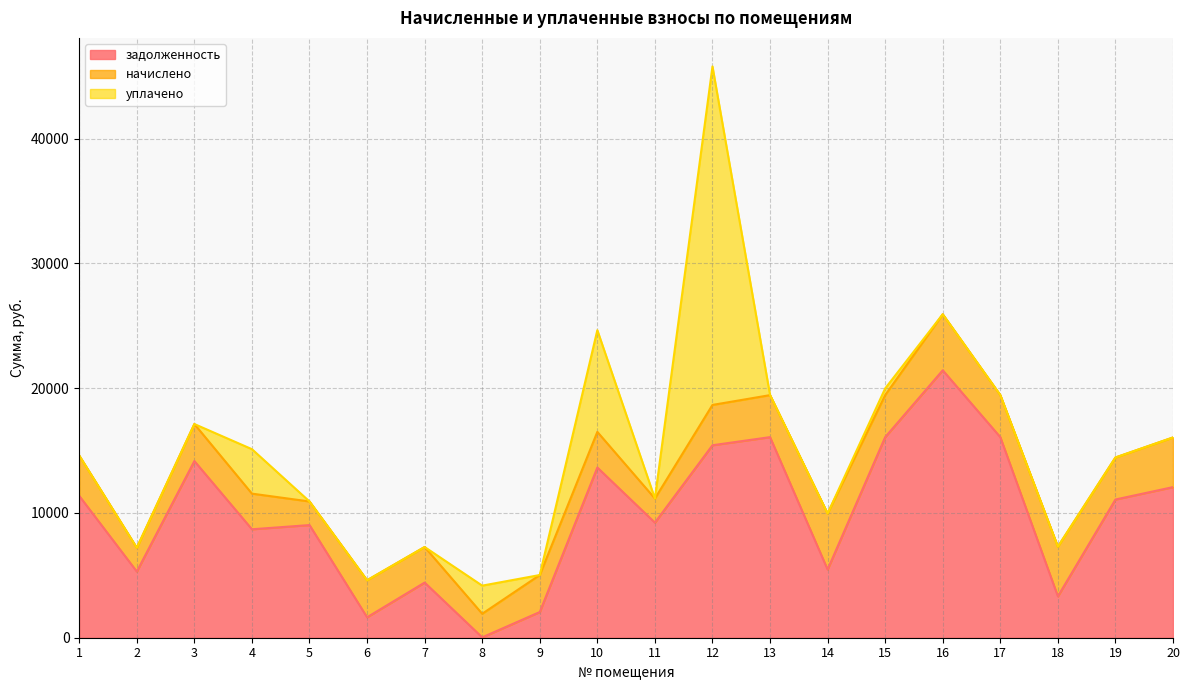

What is the difference between the second highest and second lowest values in the начислено series?

2599.1